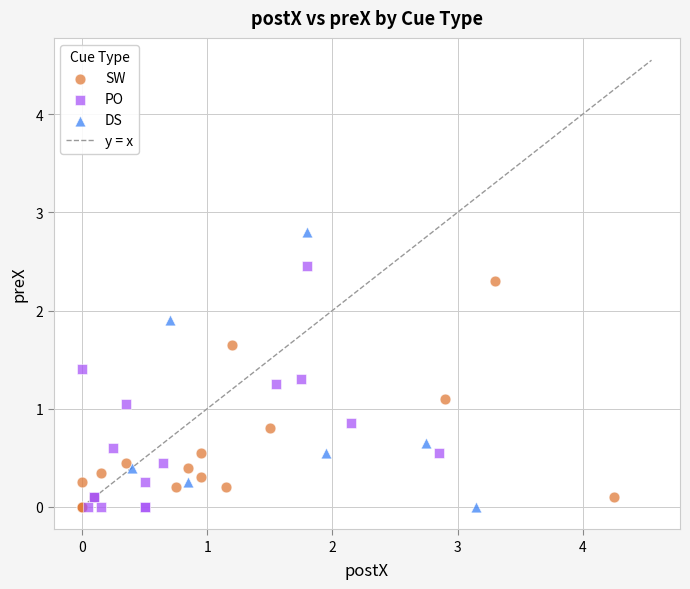

Which series reaches the maximum Y coordinate?

DS